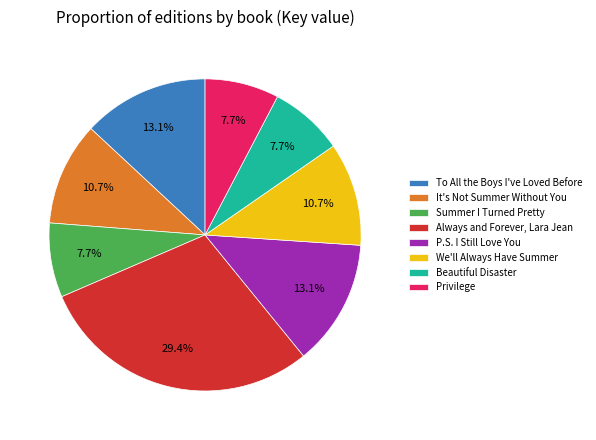

Count the number of slices in the pie.

8